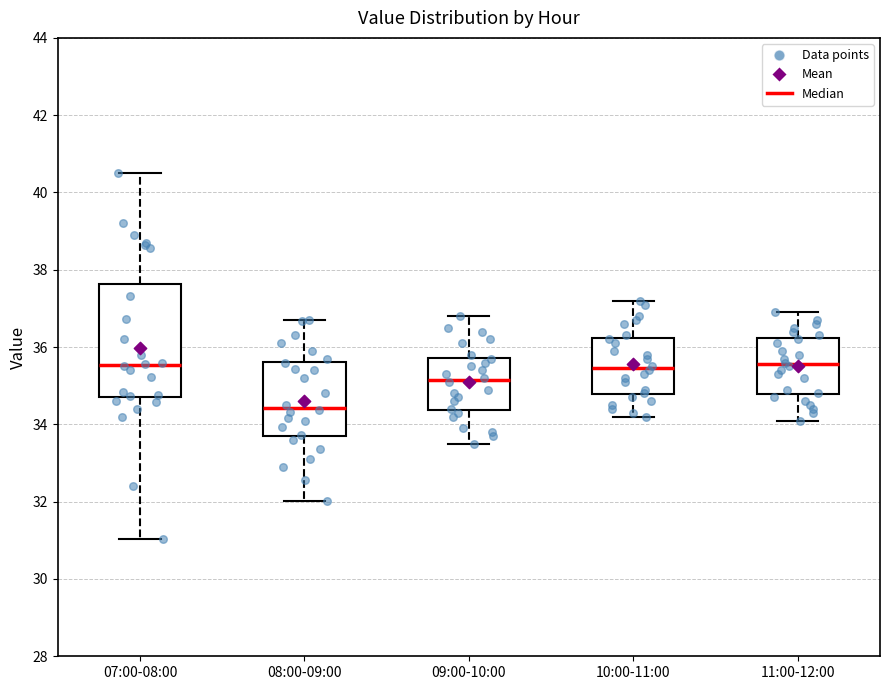

Reading left to right, transcribe this box plot: for each box, give where its median line is, the range the box spans, and where its two whiskers end, as read against the y-axis. The values are not printed on the chart, so give them approximately, as read against the axis.

07:00-08:00: median 35.6, box 34.6 to 37.6, whiskers 31.0 to 40.6
08:00-09:00: median 34.4, box 33.6 to 35.6, whiskers 32.0 to 36.8
09:00-10:00: median 35.2, box 34.4 to 35.8, whiskers 33.6 to 36.8
10:00-11:00: median 35.4, box 34.8 to 36.2, whiskers 34.2 to 37.2
11:00-12:00: median 35.6, box 34.8 to 36.2, whiskers 34.2 to 37.0